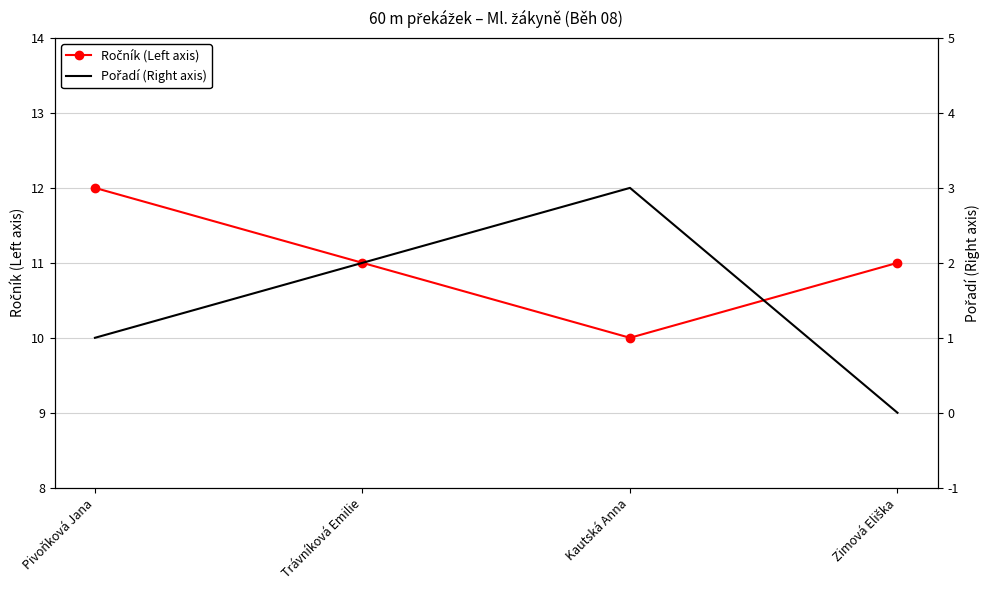

Rank the series by their maximum value, from highest to lowest.

Ročník (Left axis), Pořadí (Right axis)